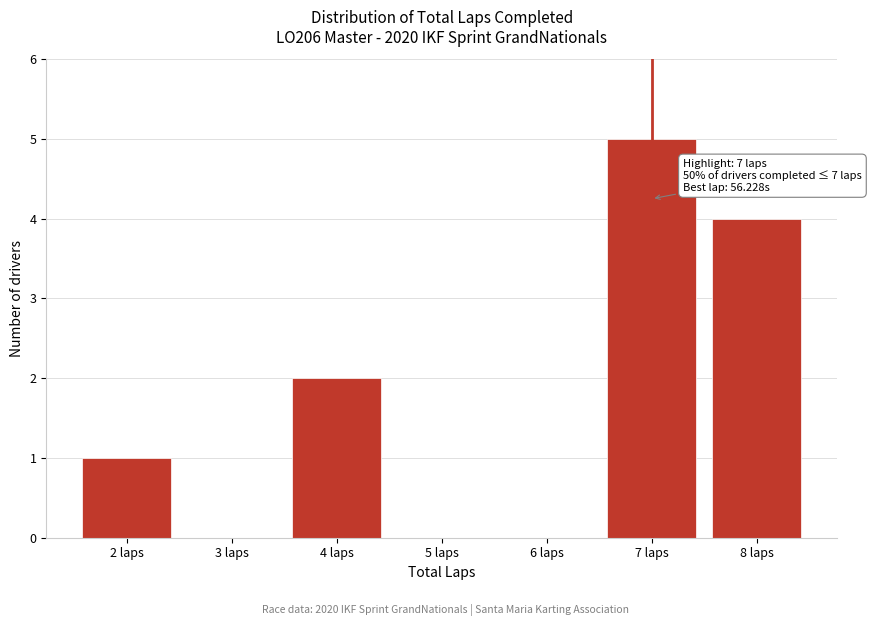

Over which range of the x-axis is the bar tallest?

6.5 to 7.5